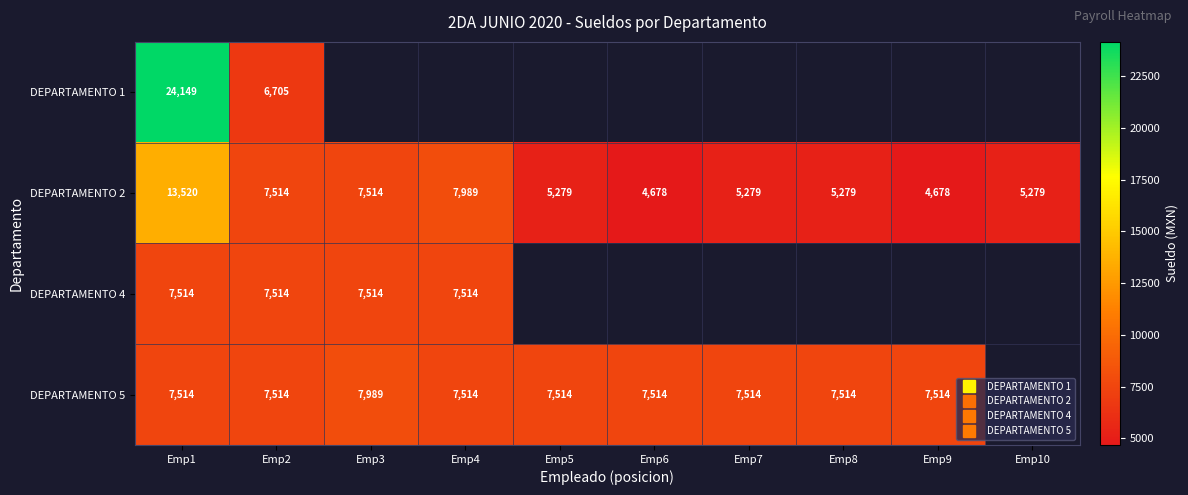

Which series changed the most between Emp1 and Emp8?

DEPARTAMENTO 2